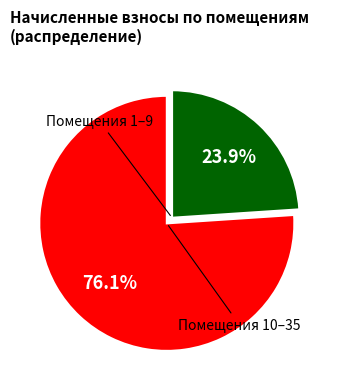

To the nearest percent, what is the average slice percentage?

50%